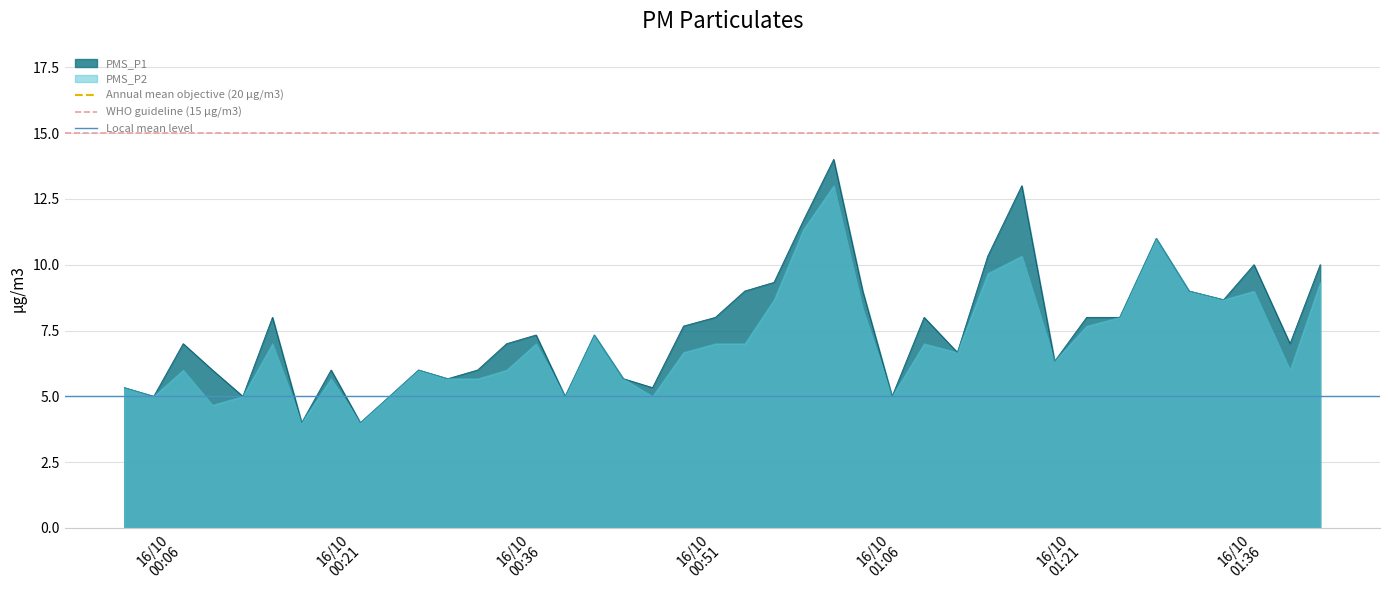

What is the maximum value for PMS_P2?

13.0